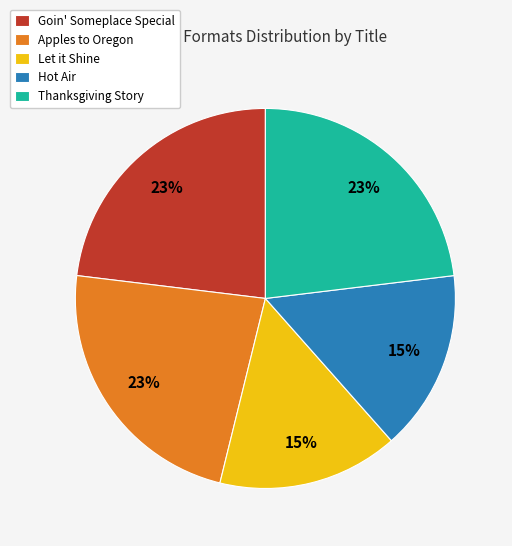

Approximately how many times larger is the value at Goin' Someplace Special compared to Hot Air?

1.5